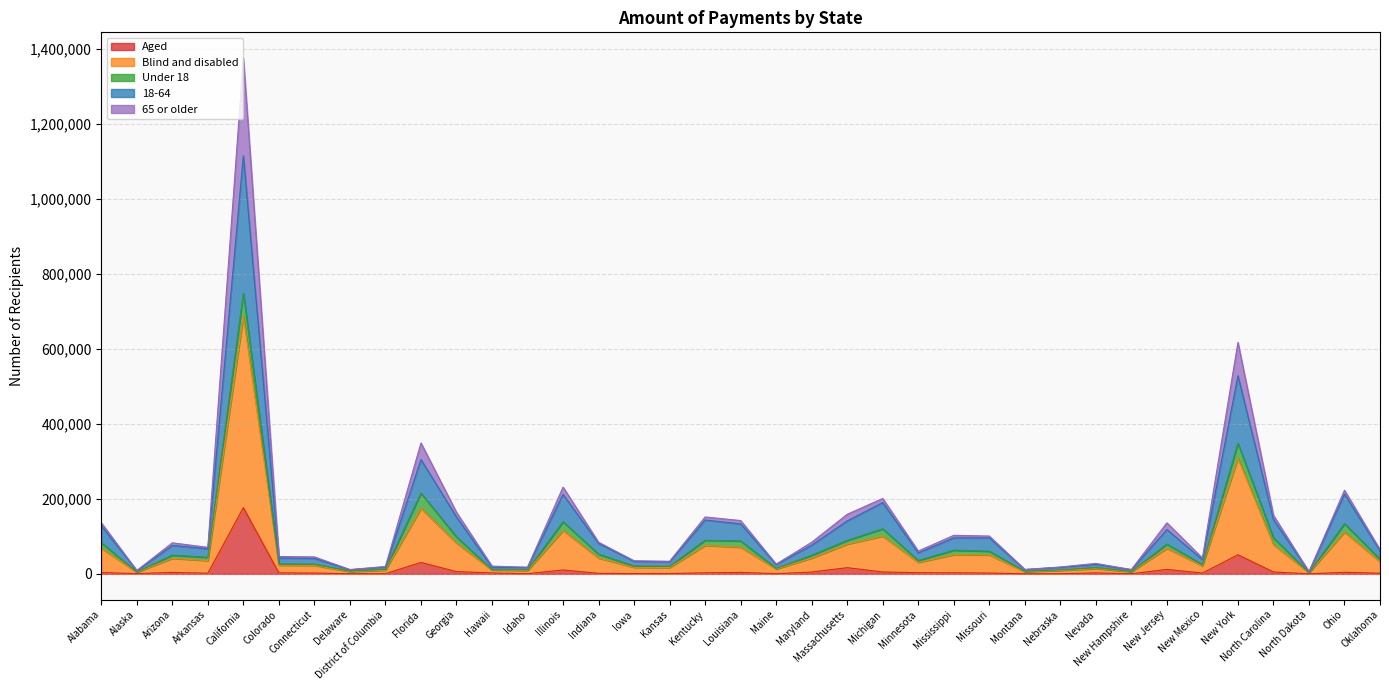

Where does the 18-64 series first go above 44039?

Alabama